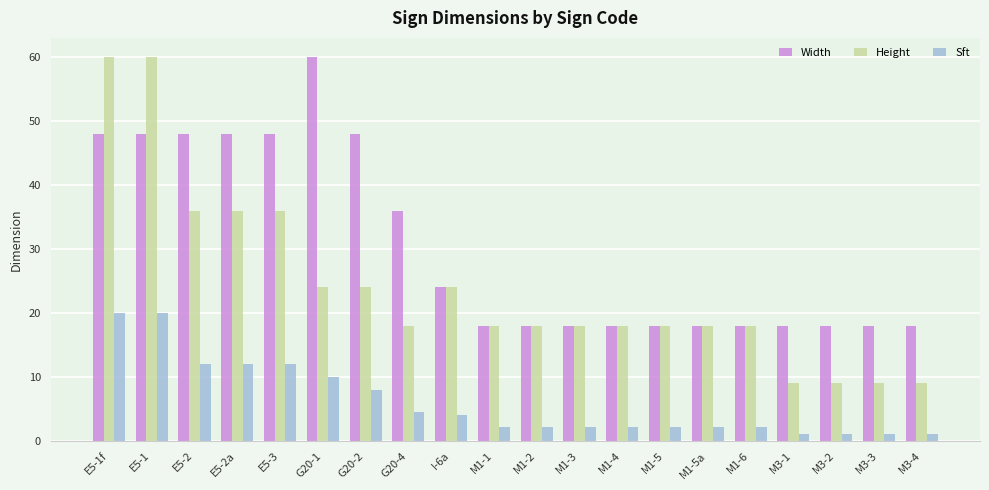

At how many categories does at least one series exceed 54?

3